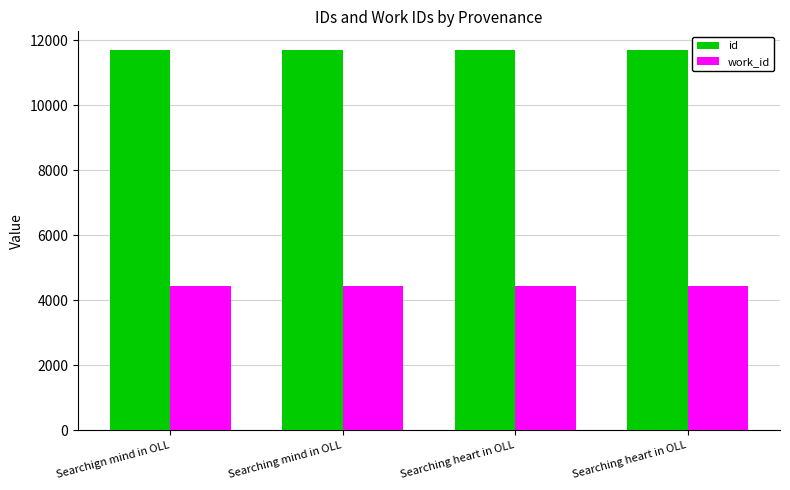

Reading left to right, what are all the values shown in this chart?

id: Searchign mind in OLL=11680	Searching mind in OLL=11681	Searching heart in OLL=11682	Searching heart in OLL=11683
work_id: Searchign mind in OLL=4434	Searching mind in OLL=4434	Searching heart in OLL=4434	Searching heart in OLL=4434